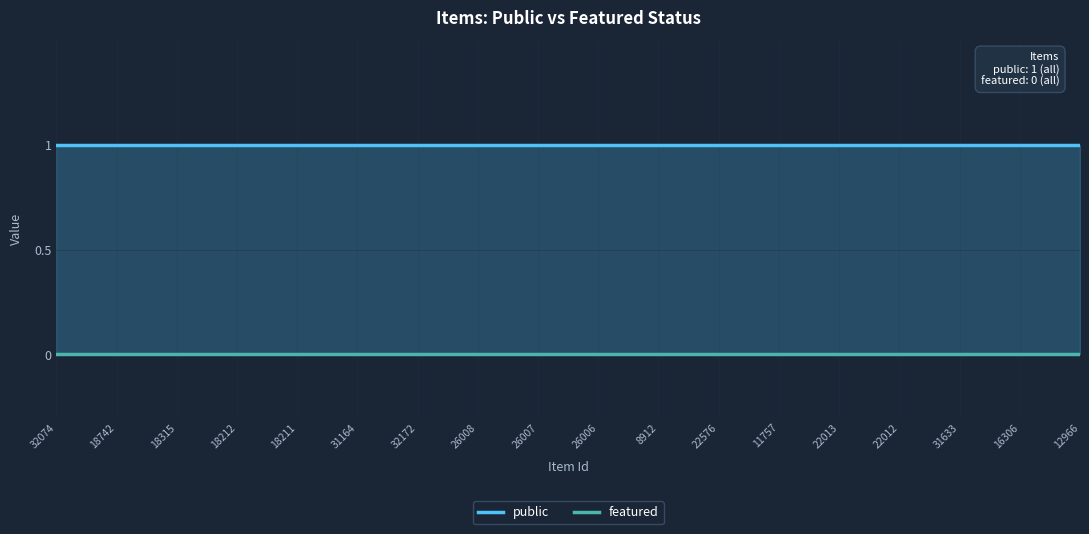

How many lines are shown in the chart?

2